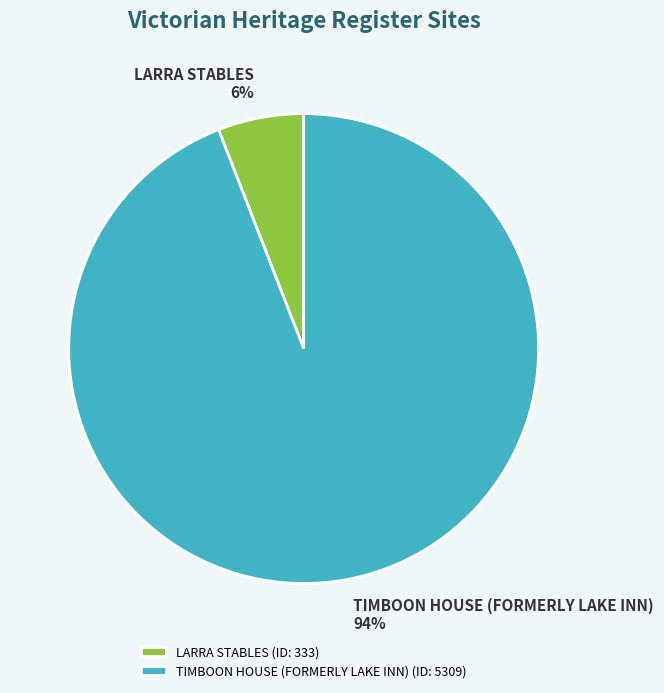

Rank the categories by value from lowest to highest.

LARRA STABLES, TIMBOON HOUSE (FORMERLY LAKE INN)